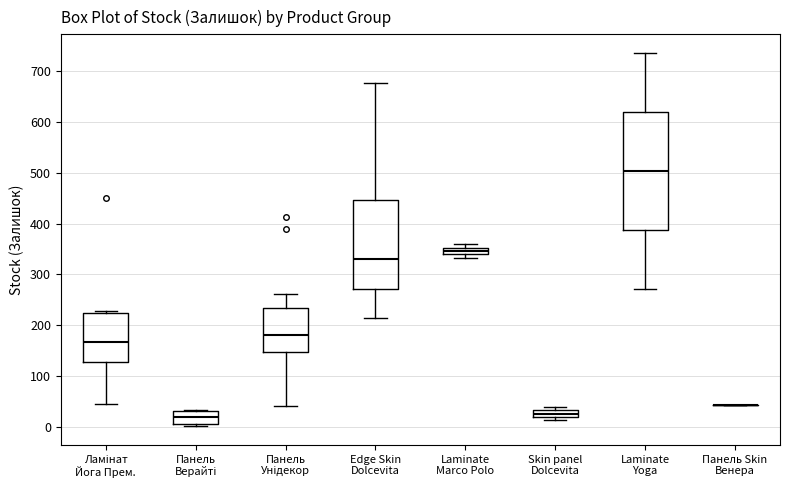

Which box is the tallest, from its lower edge to its upper edge?

Laminate Yoga